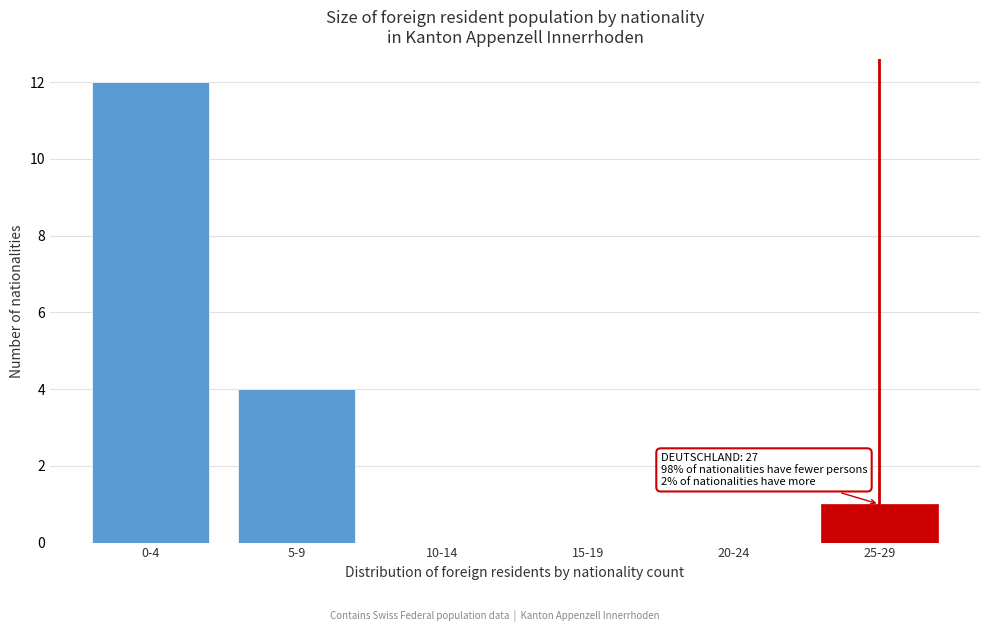

Reading right to left, what are all the values shown in this chart?

25-29=1	20-24=0	15-19=0	10-14=0	5-9=4	0-4=12